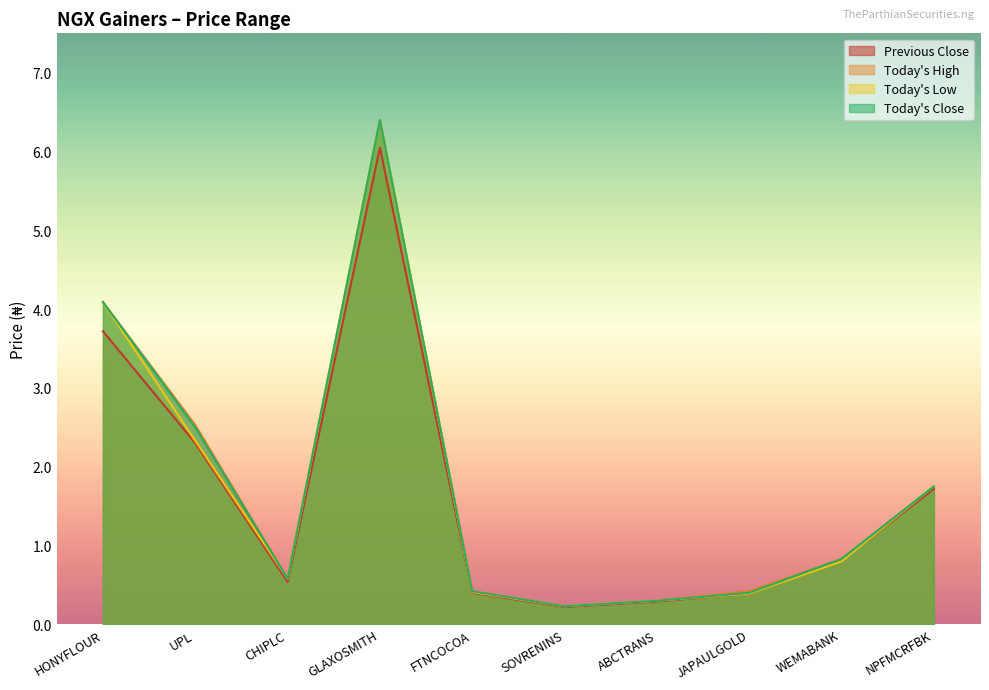

List the series in order of their peak value, lowest first.

Previous Close, Today's High, Today's Low, Today's Close